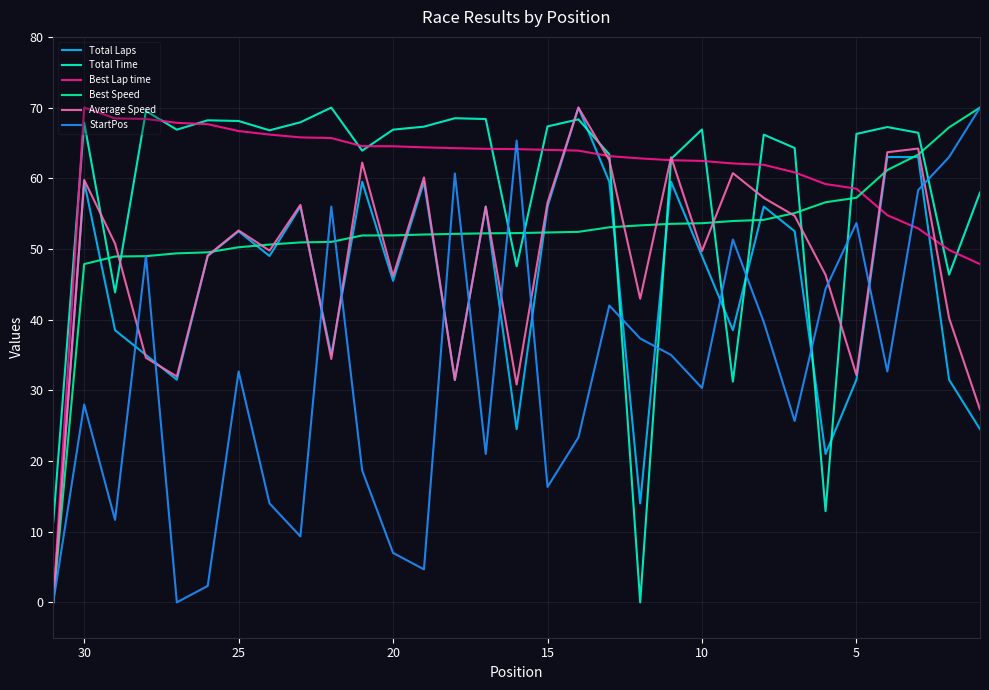

List the series in order of their peak value, highest first.

Total Laps, Total Time, Best Lap time, Best Speed, Average Speed, StartPos